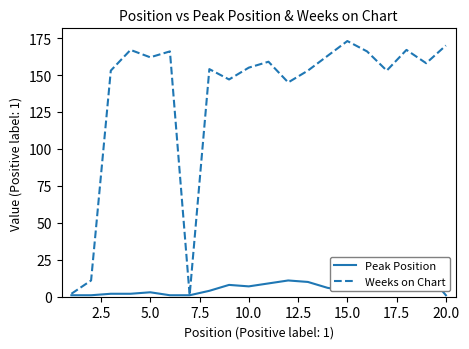

Is it true that Weeks on Chart equals 162 at 5.0?

True